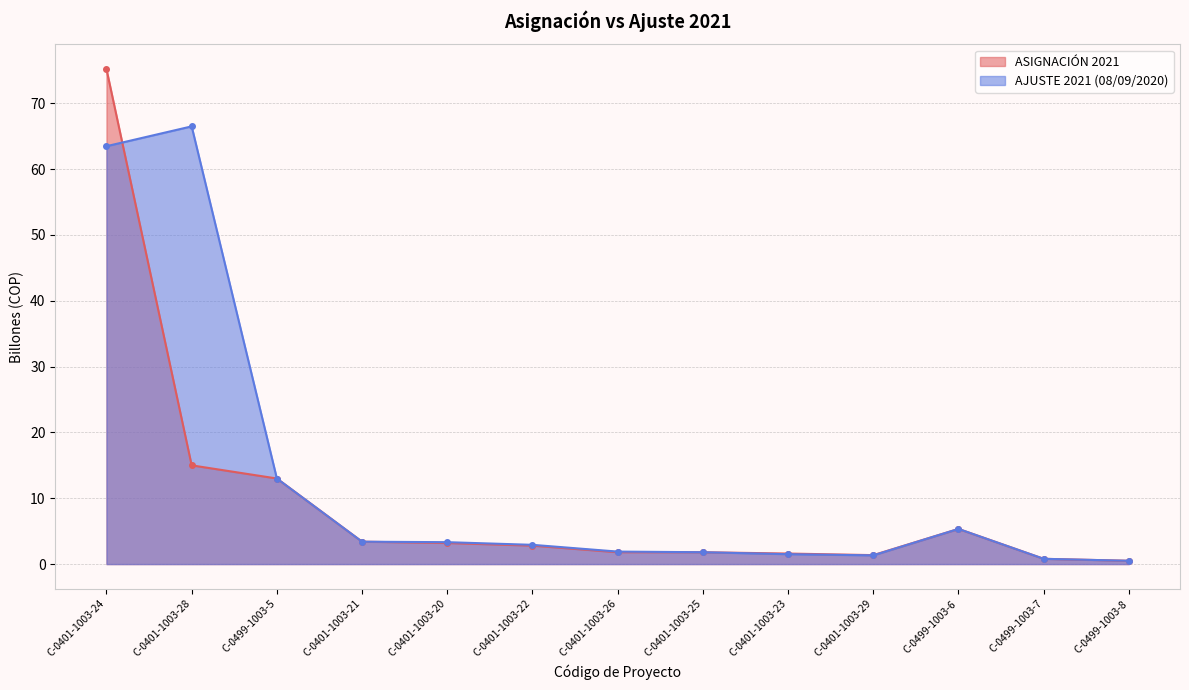

How many lines are shown in the chart?

2